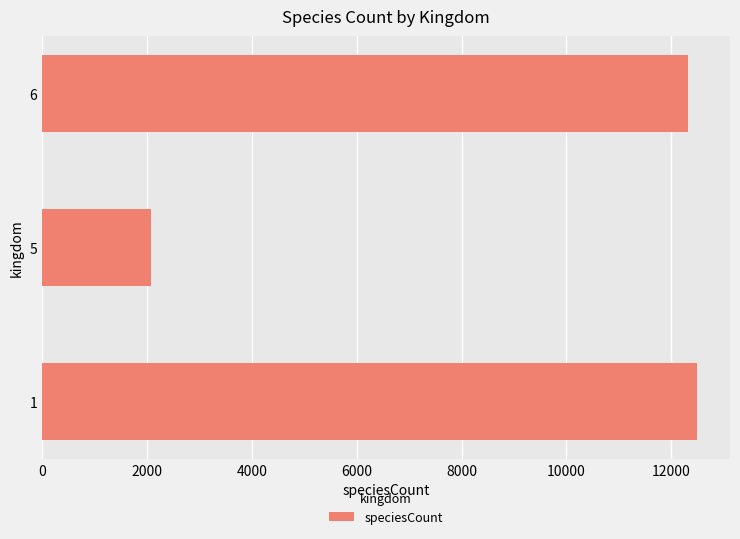

Read the value at 6.

12327